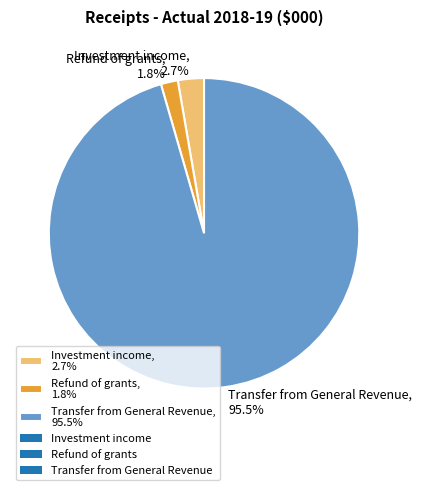

To the nearest percent, what is the average slice percentage?

33%